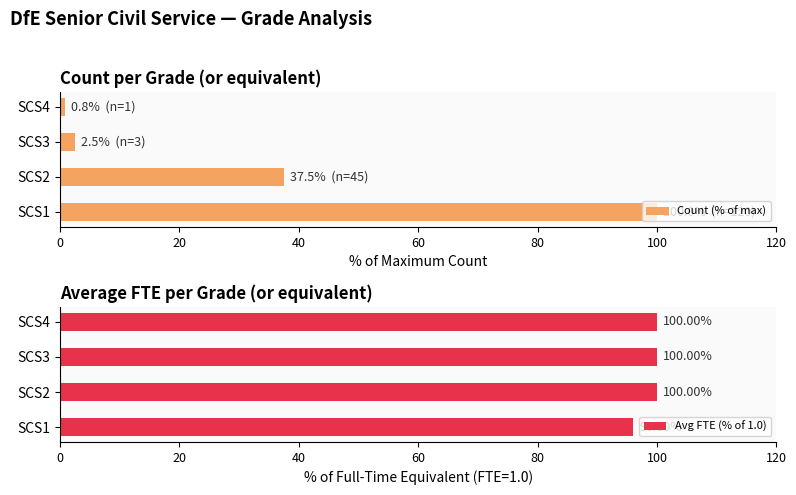

Reading left to right, what are all the values shown in this chart?

Count (% of max): 100.0	37.5	2.5	0.8
Avg FTE (% of 1.0): 96.0	100.0	100.0	100.0